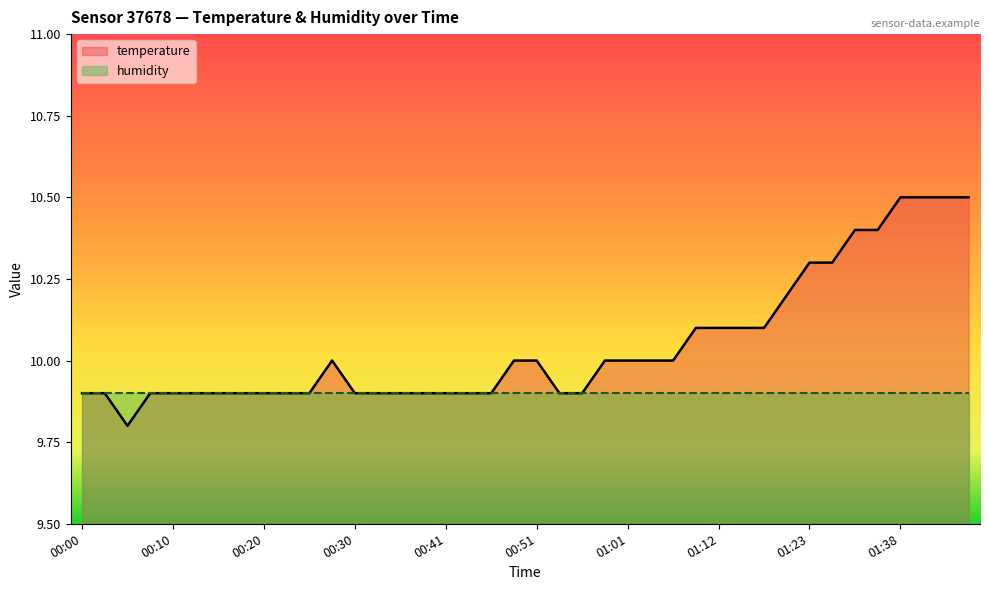

Does the chart have visible grid lines?

No